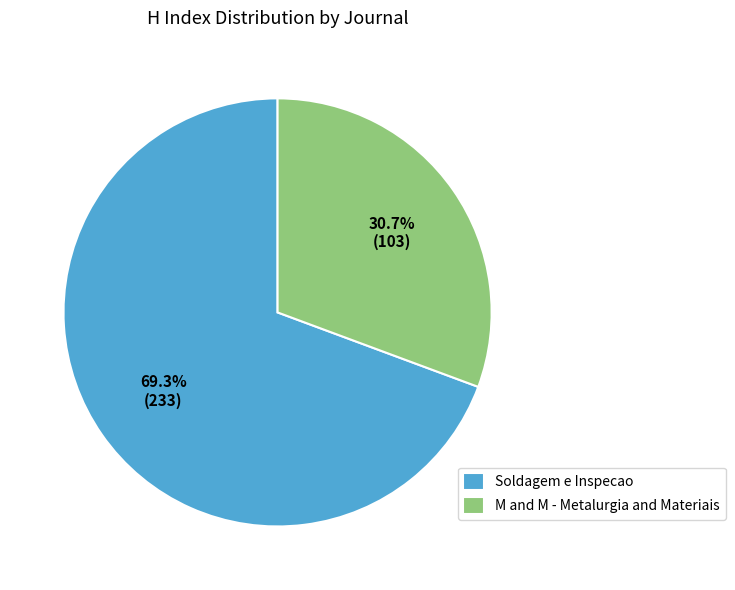

To the nearest percent, what portion does M and M - Metalurgia and Materiais represent?

31%